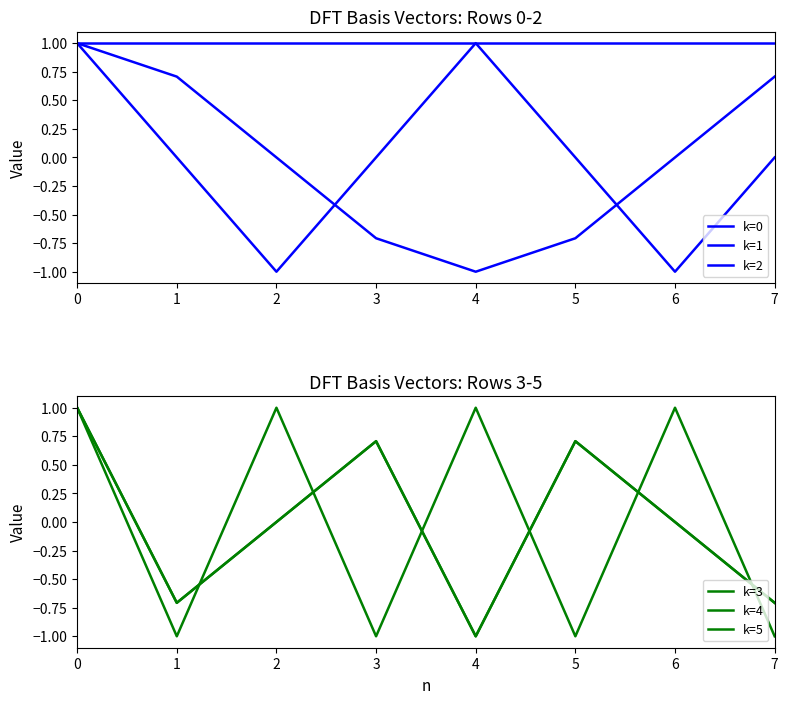

What are all the series names shown in the legend?

k=0, k=1, k=2, k=3, k=4, k=5